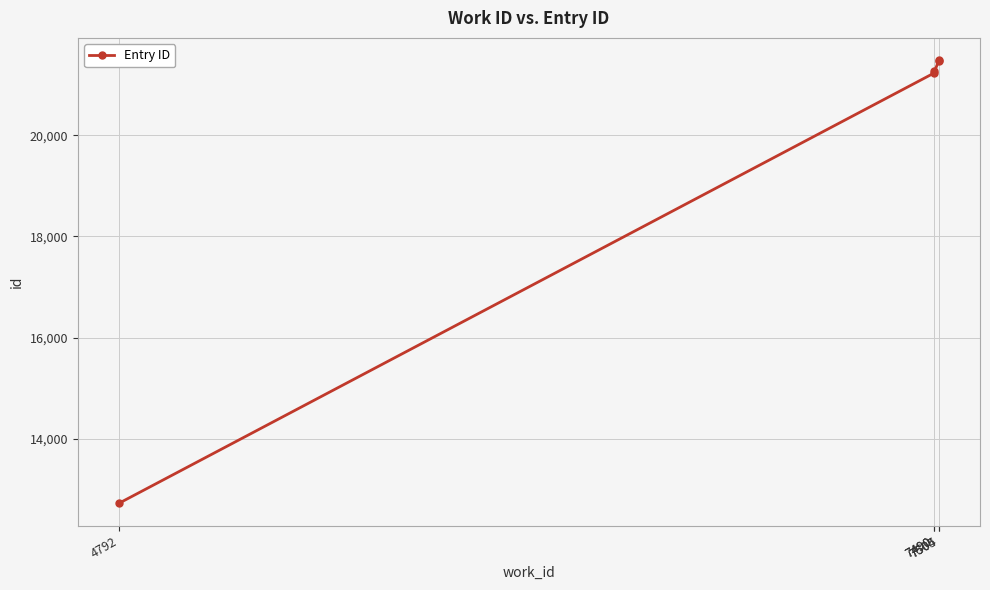

Between 7504 and 4792, which is larger?

7504